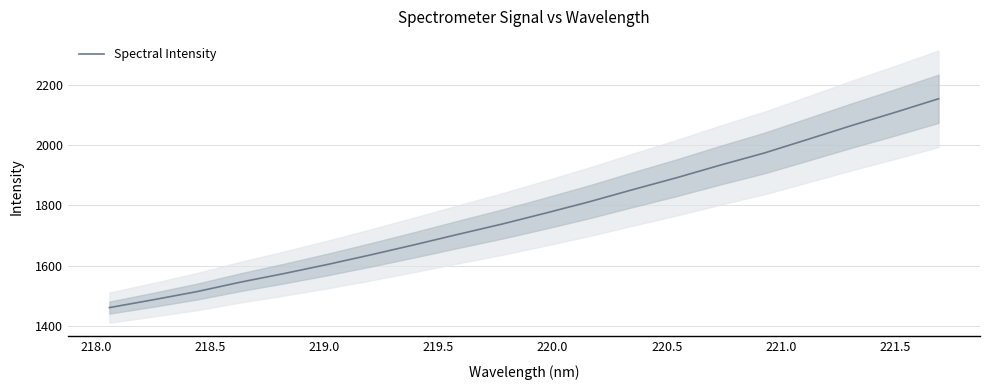

What is the highest value of the Spectral Intensity series?

2153.6